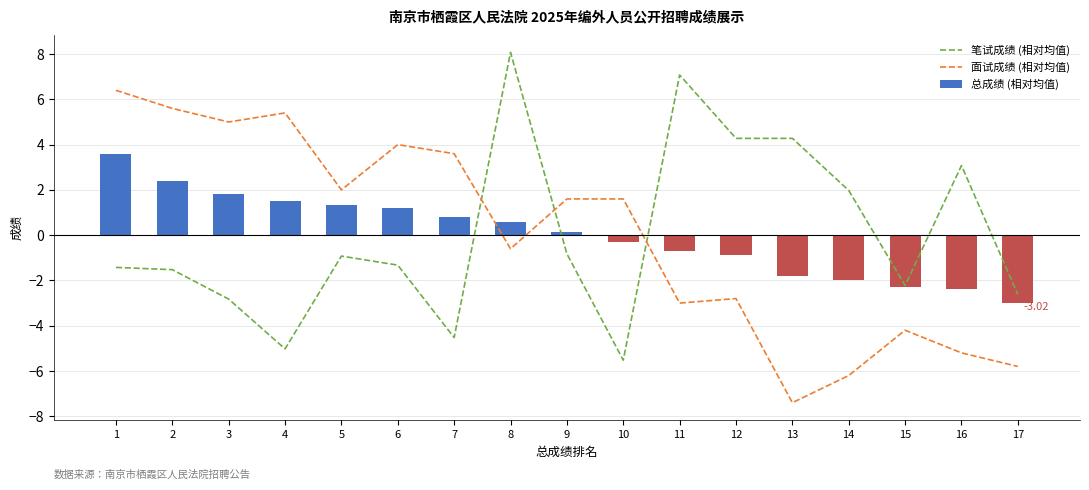

How many negative values does the 总成绩 (相对均值) series have?

8